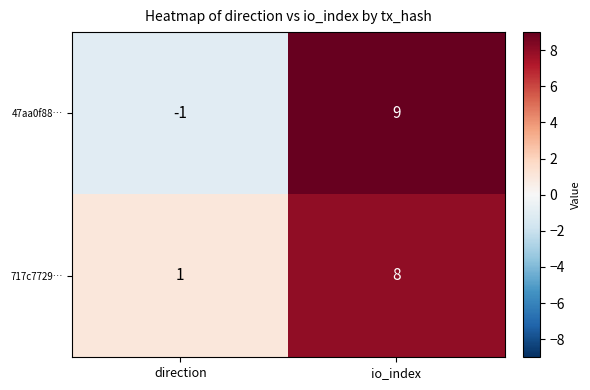

How many distinct data groups are displayed?

2